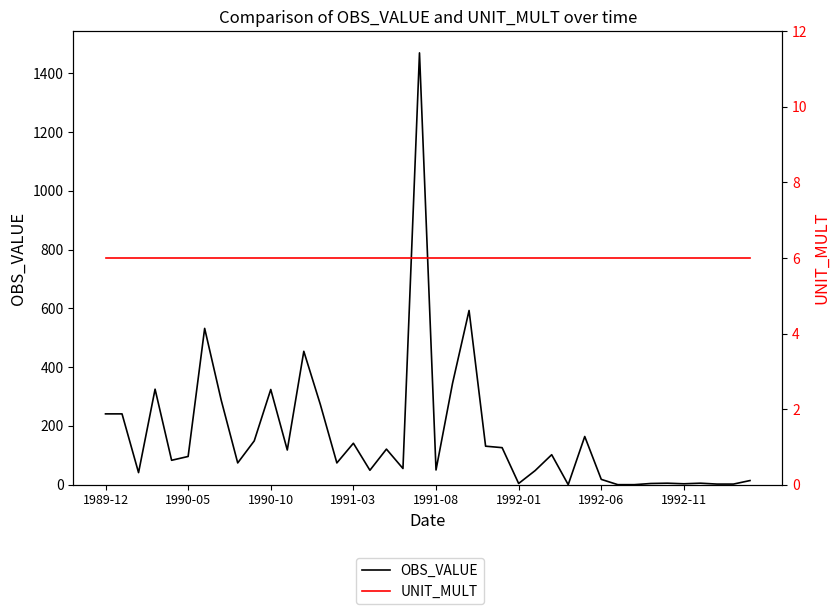

At how many categories does at least one series exceed 809?

1